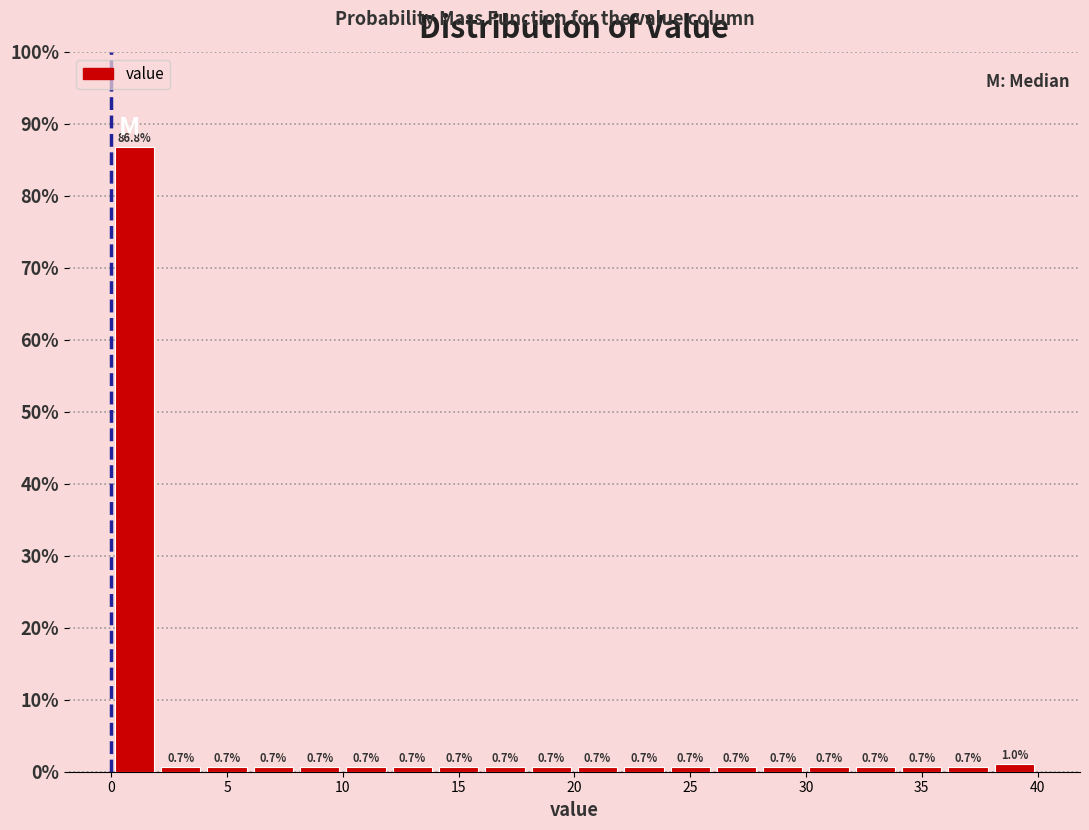

What is the height of the bar covering 36 to 38 on the x-axis?

0.7